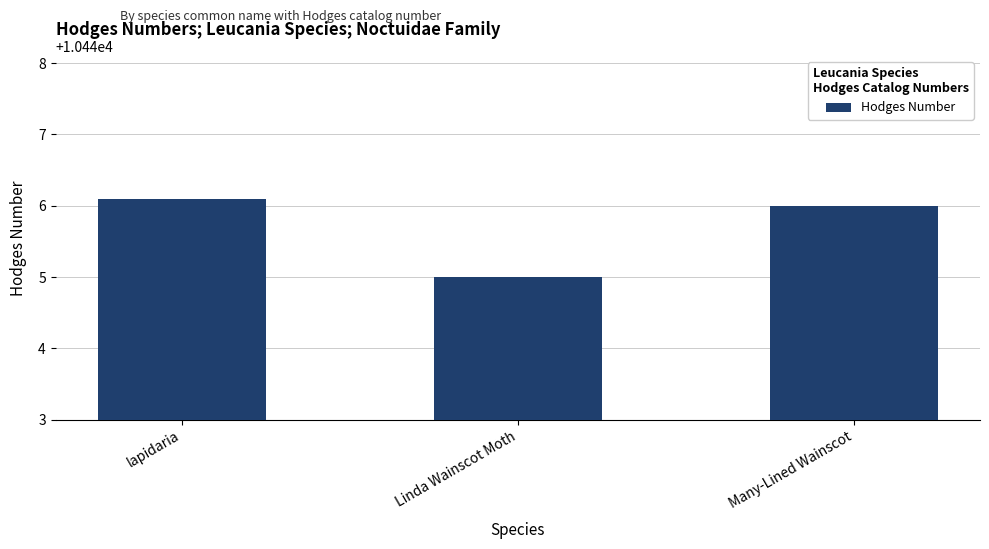

Is it true that the value at Linda Wainscot Moth is 10445.0?

True